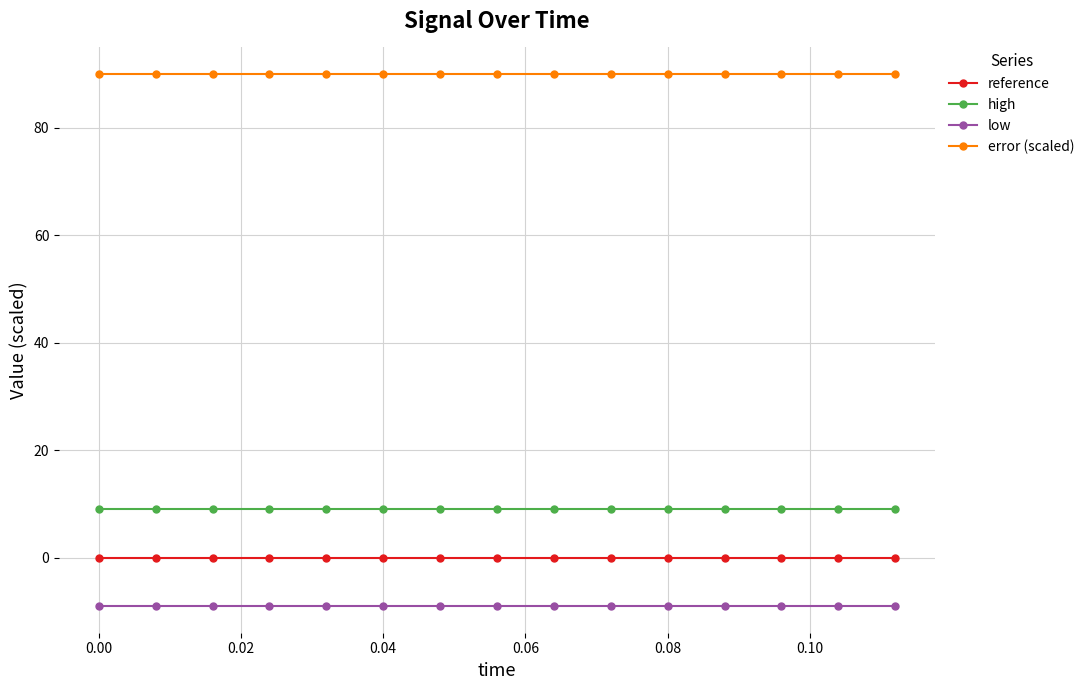

What are all the series names shown in the legend?

reference, high, low, error (scaled)